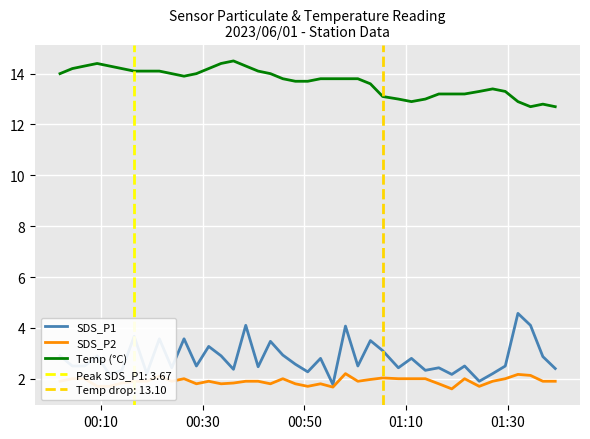

True or false: Temp (°C) and SDS_P1 intersect in this chart.

False